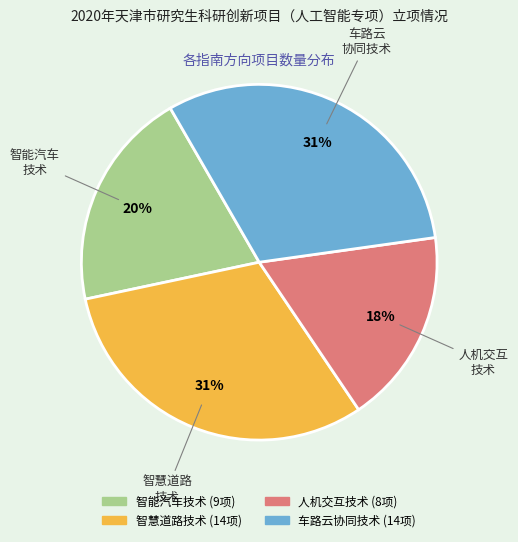

Does any single category account for the majority?

No